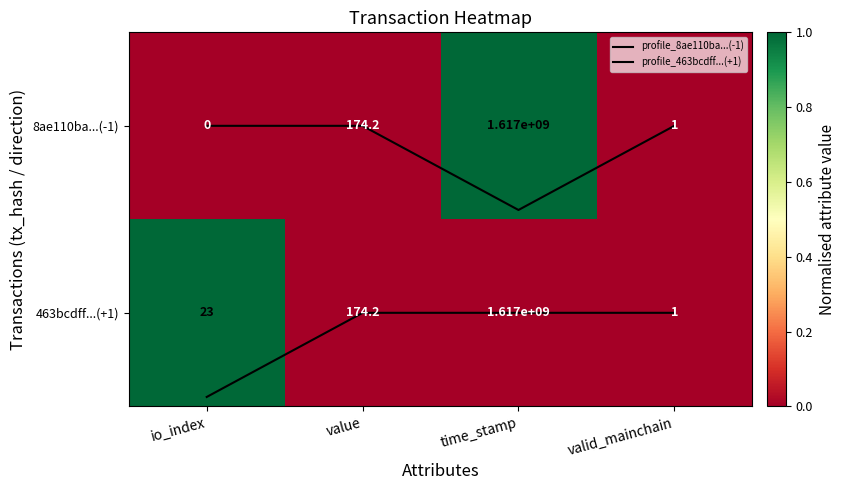

The value of profile_8ae110ba...(-1) at valid_mainchain is 0.0. True or false?

True